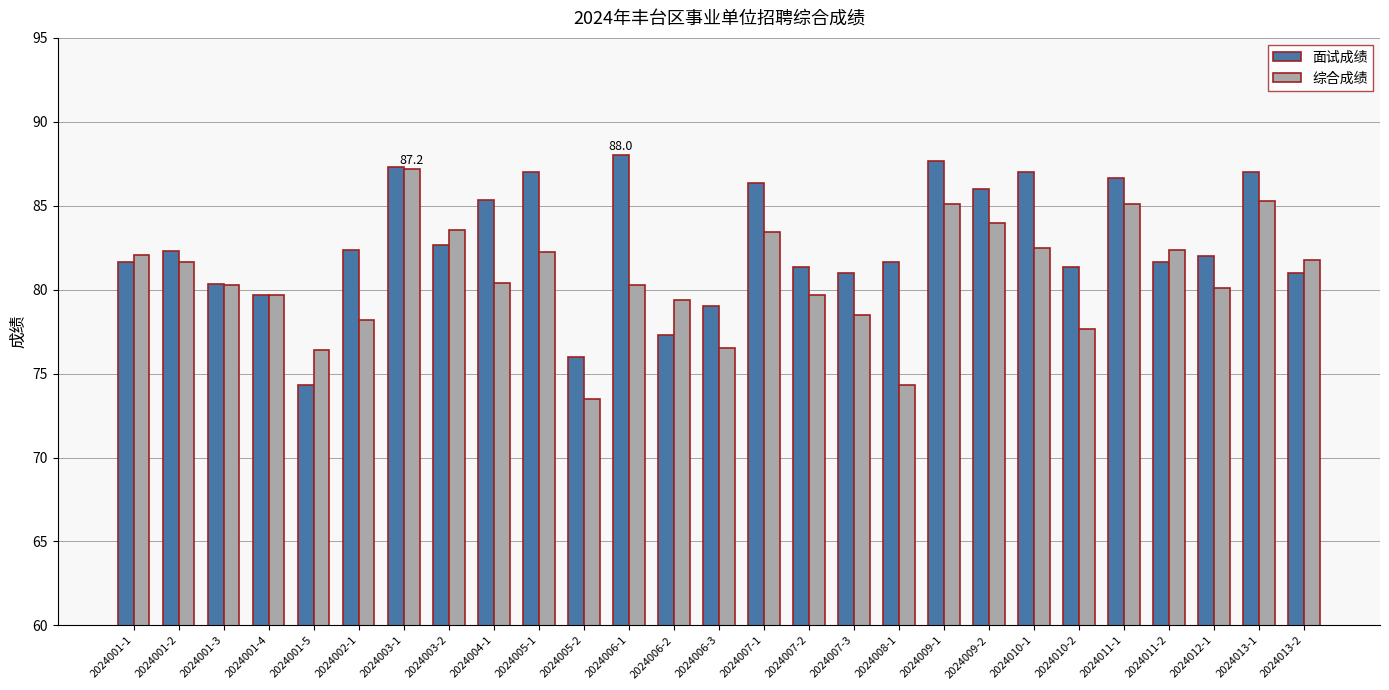

Which category has the highest value across all series?

2024006-1